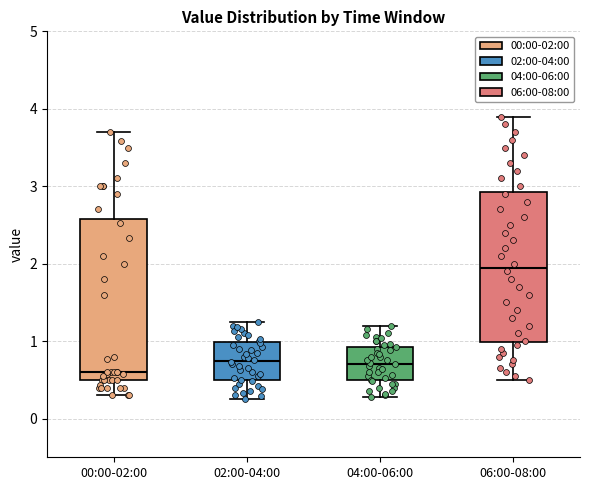

Reading left to right, transcribe this box plot: for each box, give where its median line is, the range the box spans, and where its two whiskers end, as read against the y-axis. The values are not printed on the chart, so give them approximately, as read against the axis.

00:00-02:00: median 0.6, box 0.5 to 2.6, whiskers 0.3 to 3.7
02:00-04:00: median 0.7, box 0.5 to 1.0, whiskers 0.3 to 1.3
04:00-06:00: median 0.7, box 0.5 to 0.9, whiskers 0.3 to 1.2
06:00-08:00: median 2.0, box 1.0 to 2.9, whiskers 0.5 to 3.9